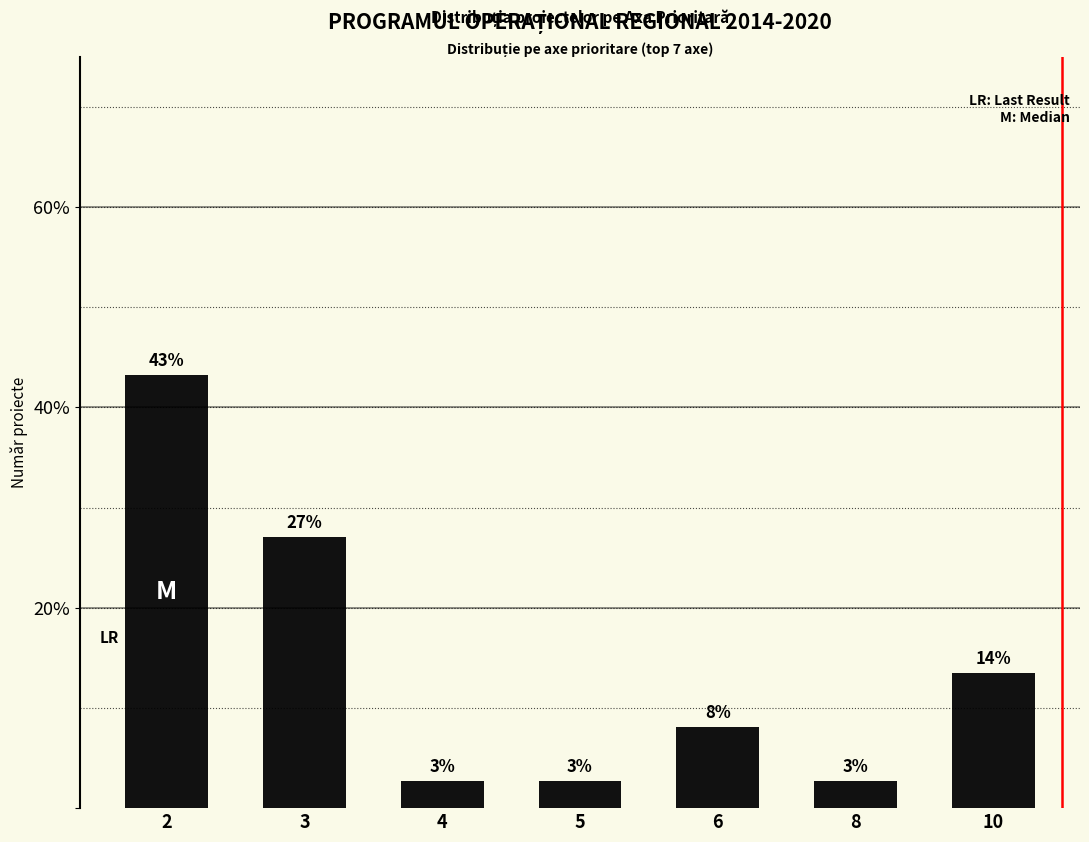

What is the value of the 3rd bar from the left?

2.7